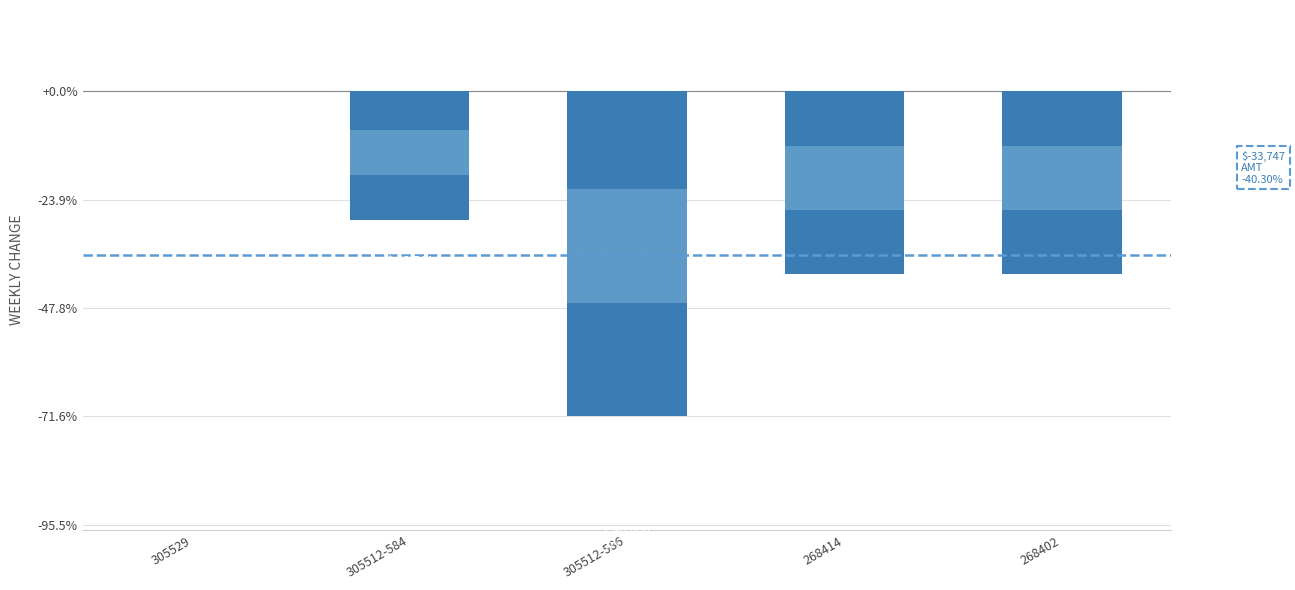

Are the bars grouped side by side (vs. stacked)?

No